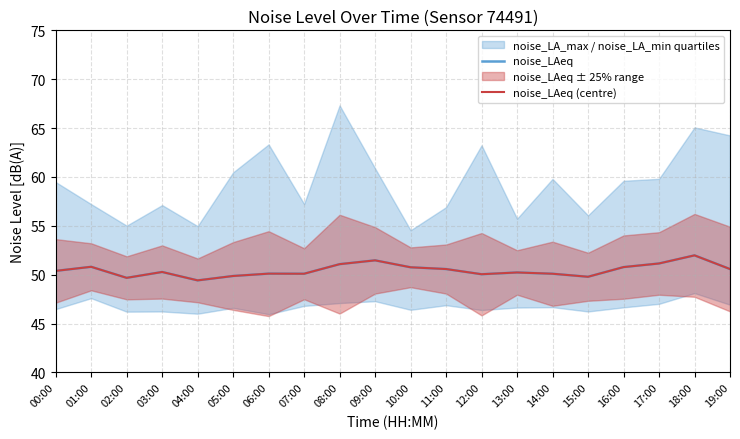

What is the label of the 2nd point from the left?

01:00